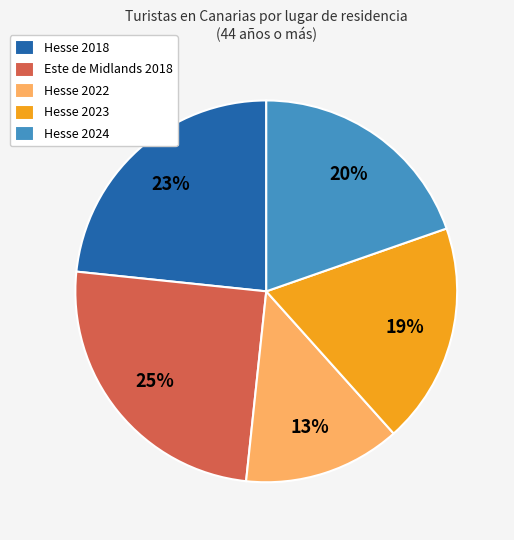

Approximately how many times larger is the value at Hesse 2018 compared to Este de Midlands 2018?

0.9